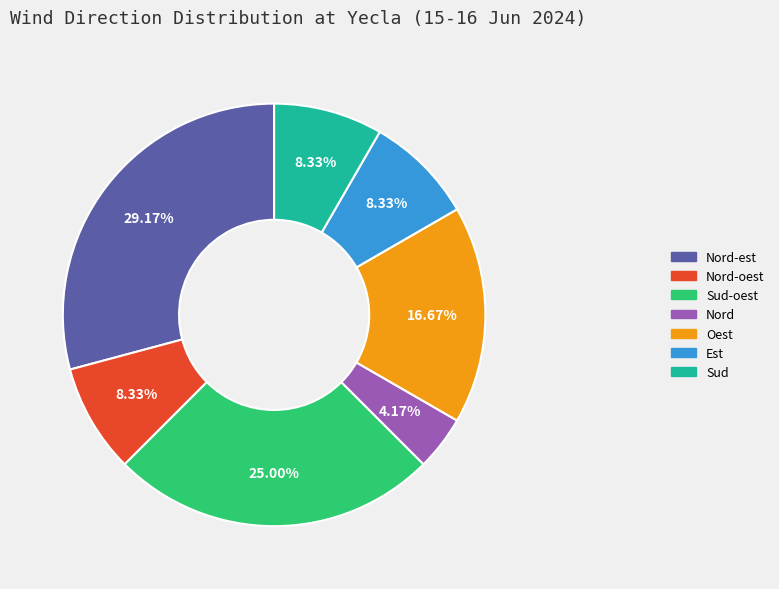

Is there a majority slice in this chart?

No